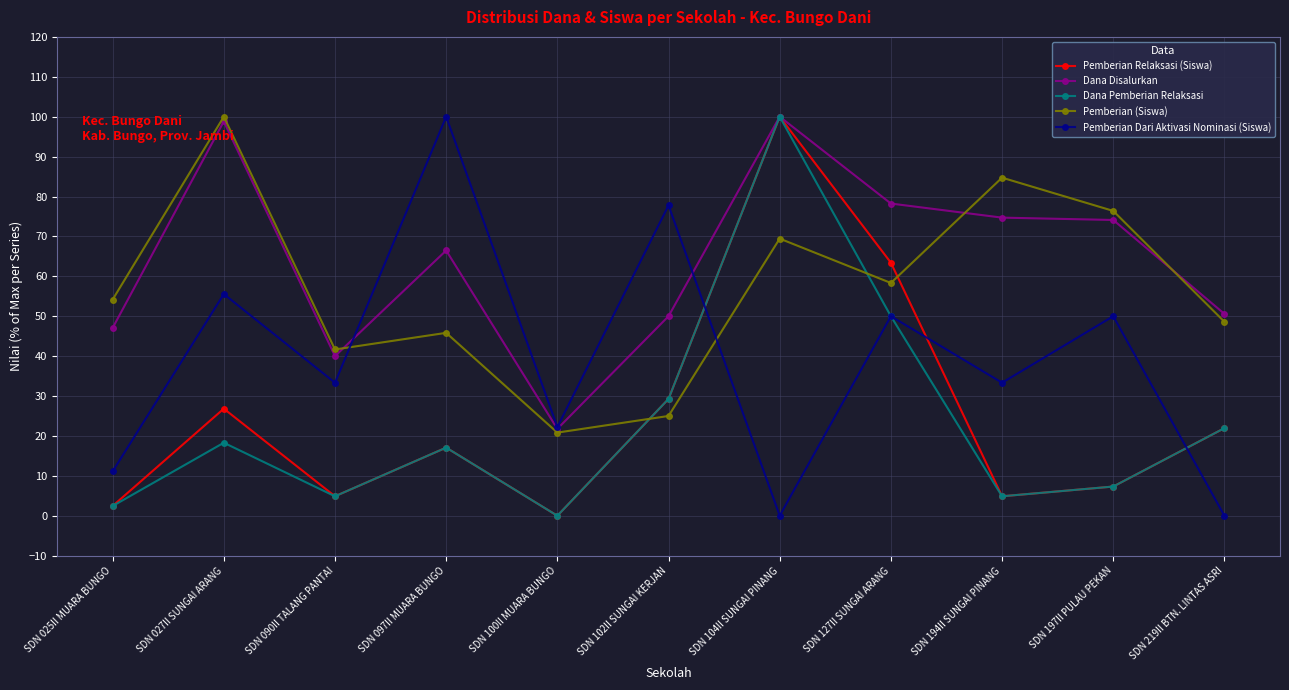

Is this an area chart (filled region under the line)?

No